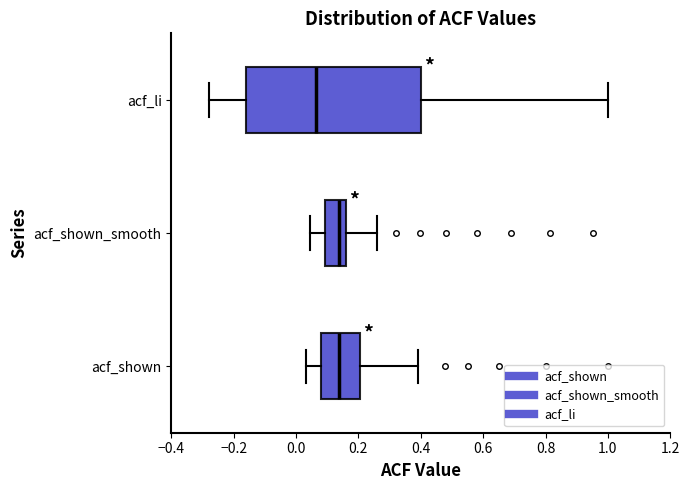

Where does the left whisker of the box for acf_li end on the x-axis? The values are not printed on the chart, so give them approximately, as read against the axis.

-0.28